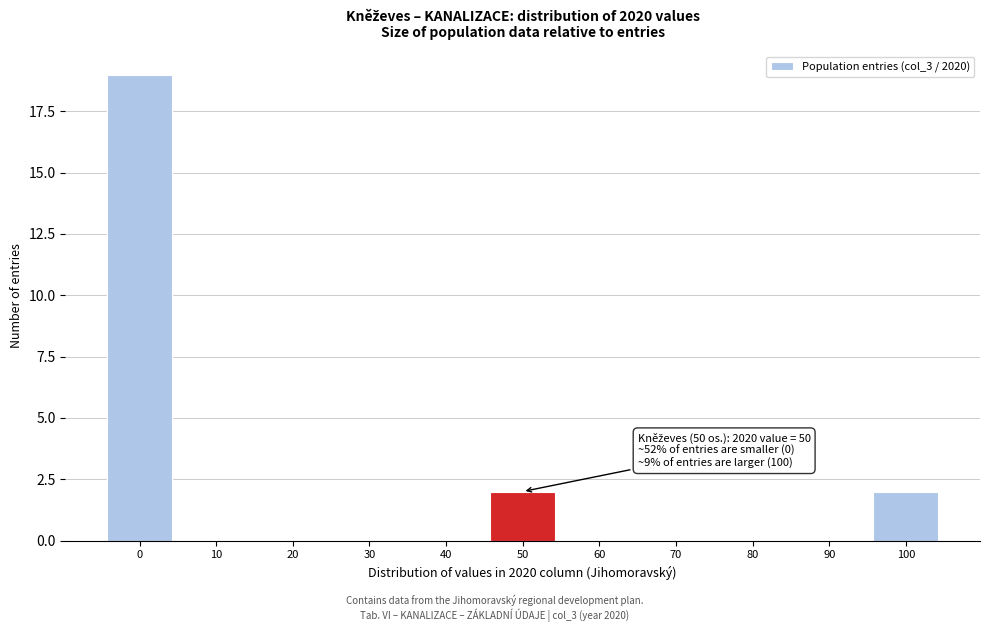

Reading left to right, what are all the values shown in this chart?

0=19	10=0	20=0	30=0	40=0	50=2	60=0	70=0	80=0	90=0	100=2